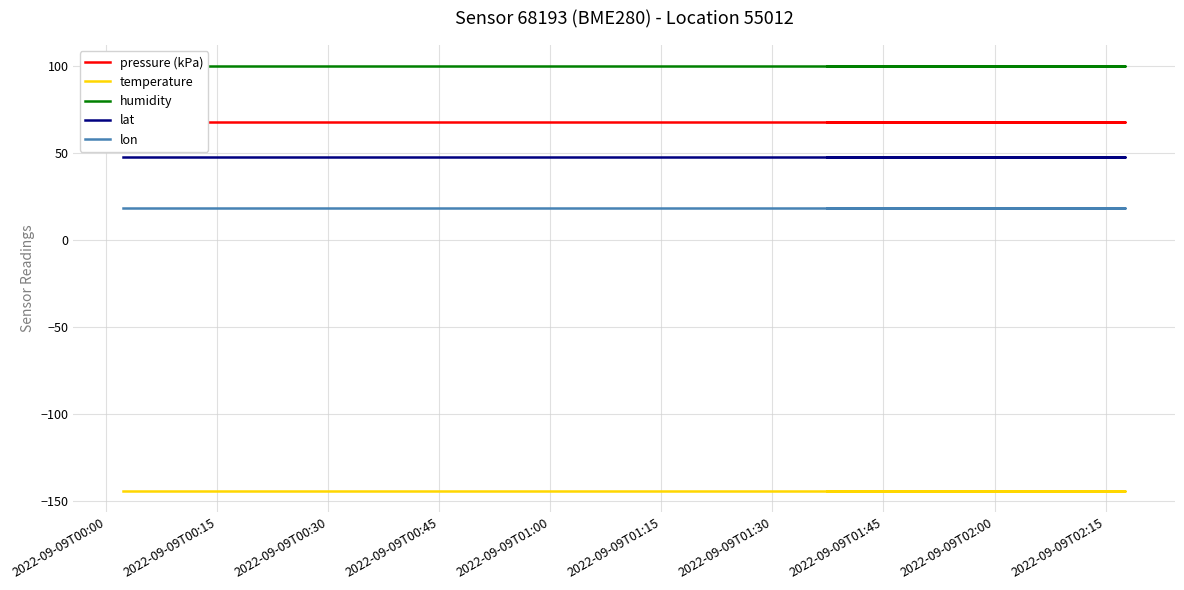

Is it true that temperature equals -46.5 at 10?

False